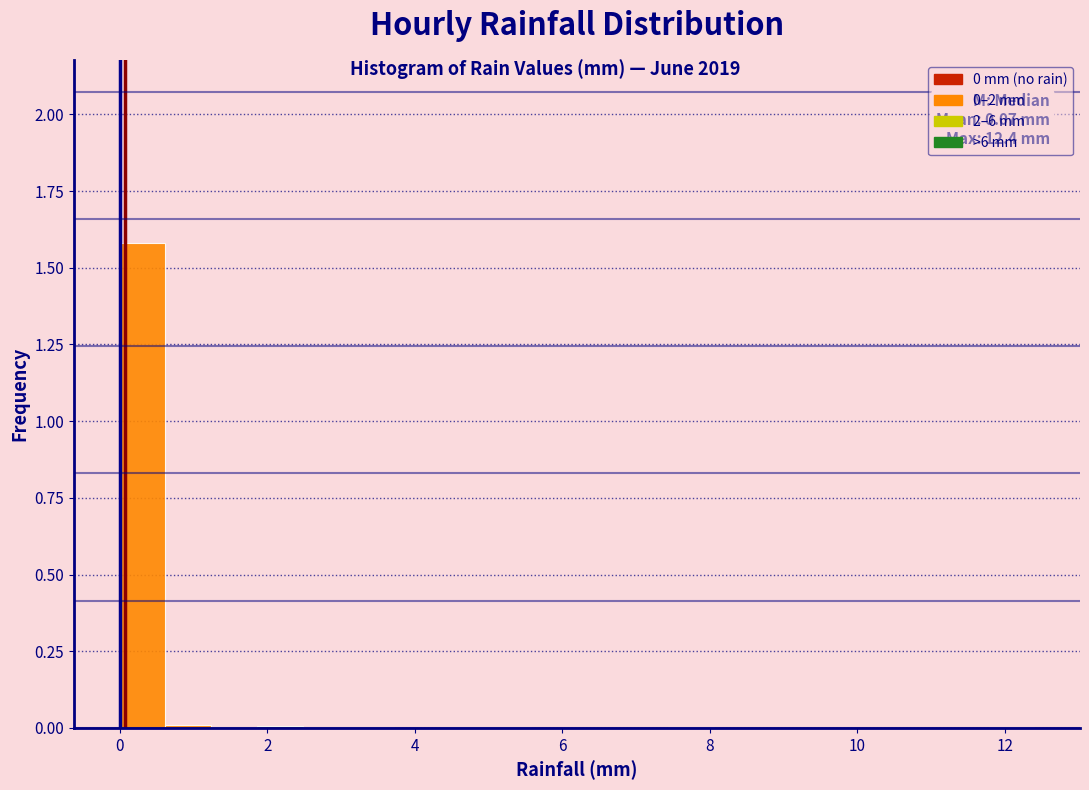

Read against the x-axis, roughly where is the centre of the tallest bar?

0.4